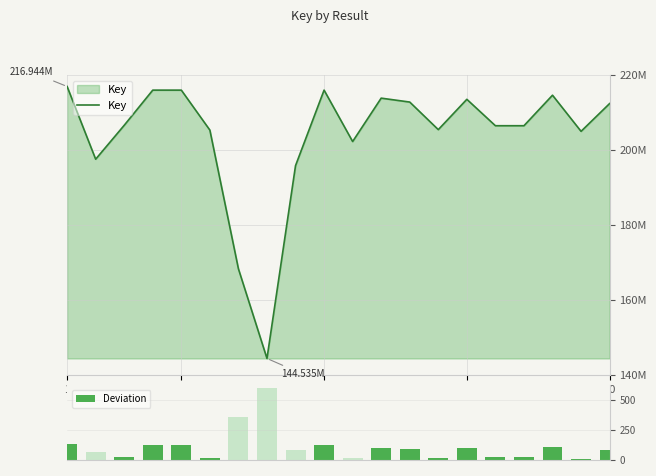

What is the difference between the second highest and second lowest values in the Deviation series?

338.8